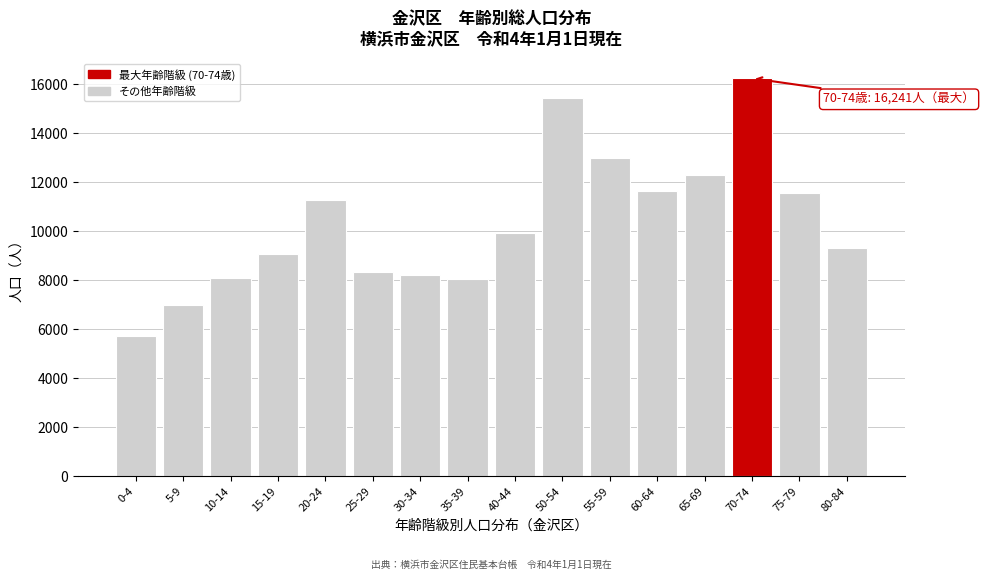

What is the label of the 15th bar from the left?

75-79